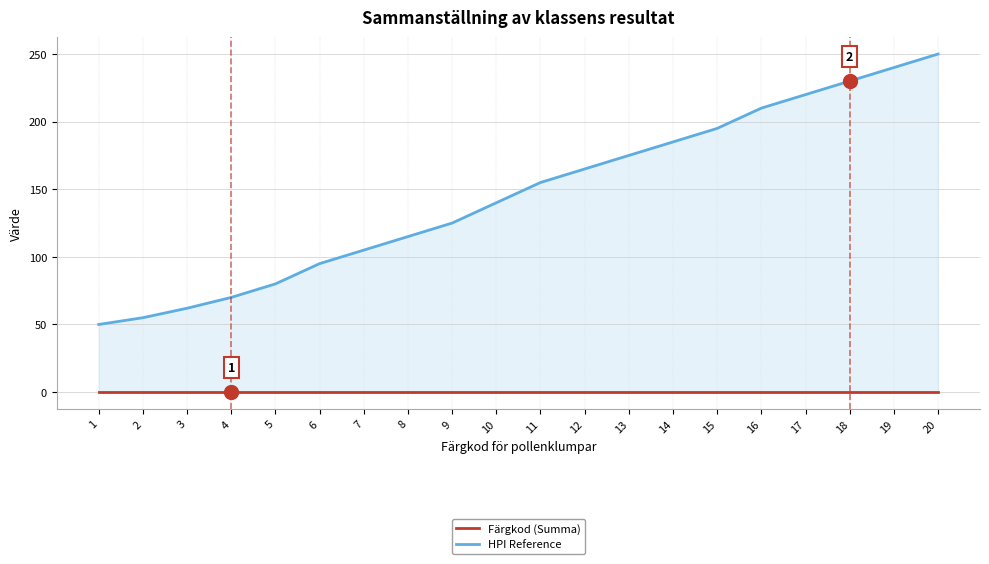

What is the difference between the highest and lowest values at 8?

115